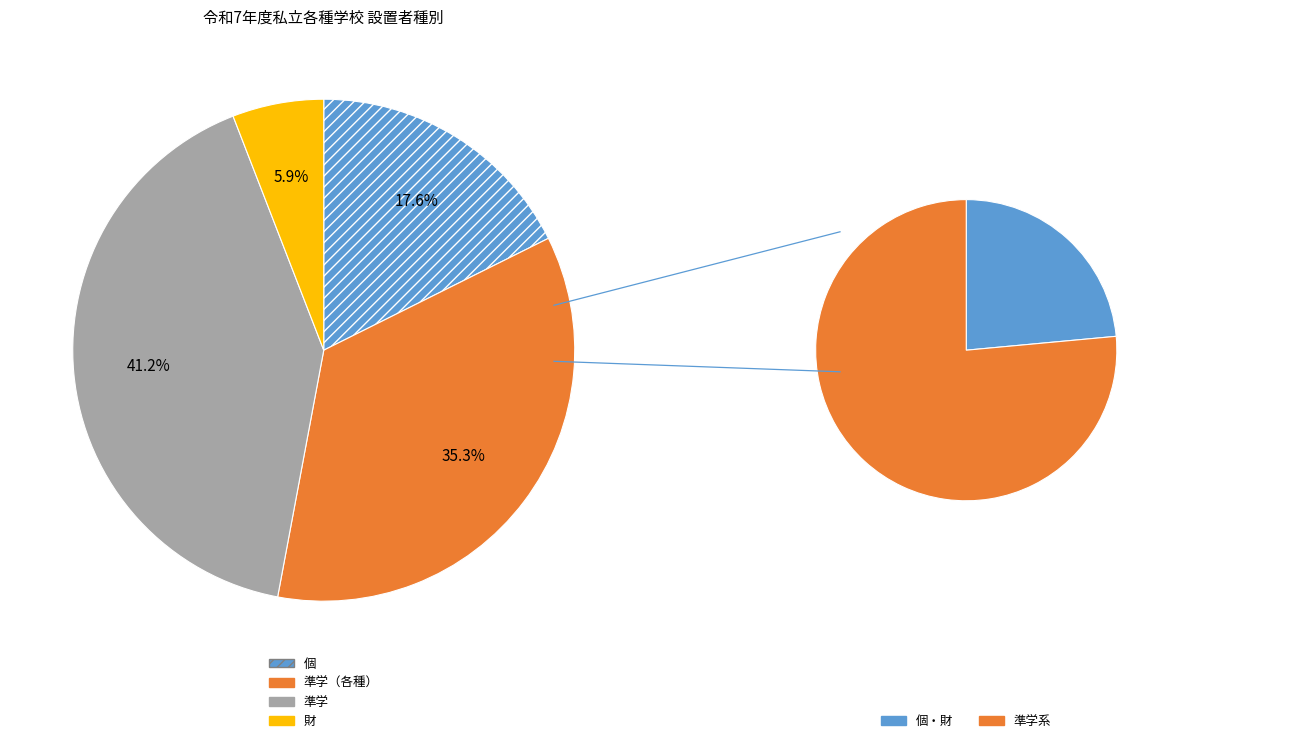

Which slice is the smallest?

財